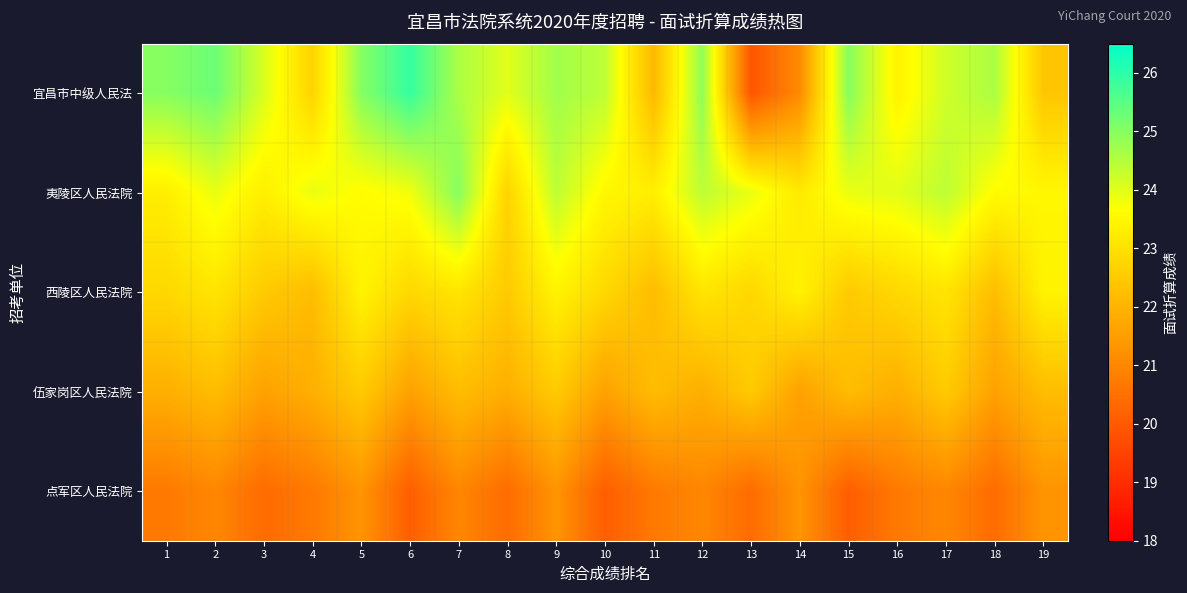

Which has a higher value, 15 or 1?

15